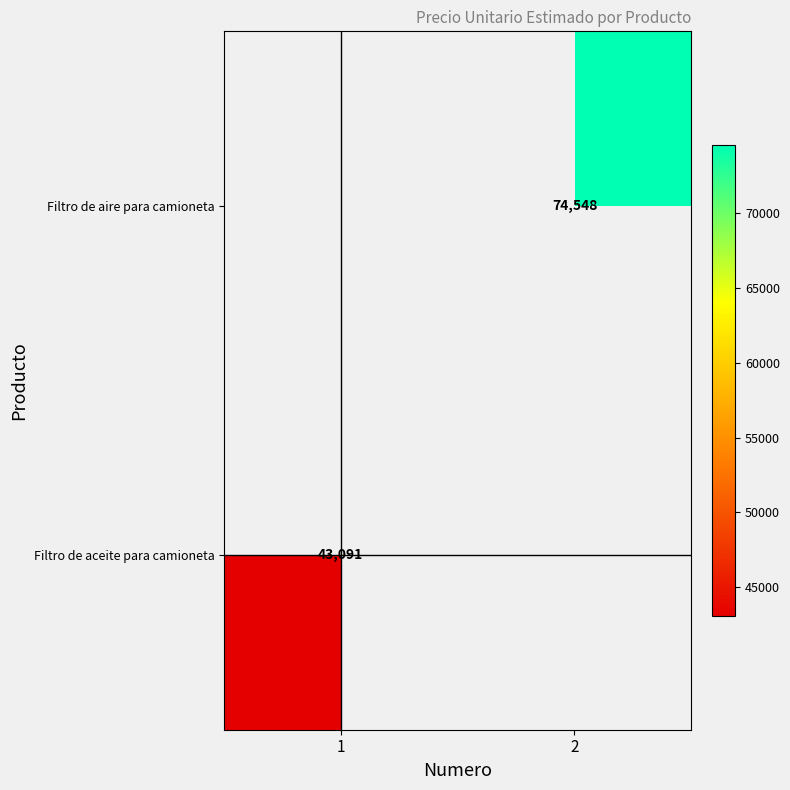

Is it true that Filtro de aire para camioneta equals 20547 at 2?

False